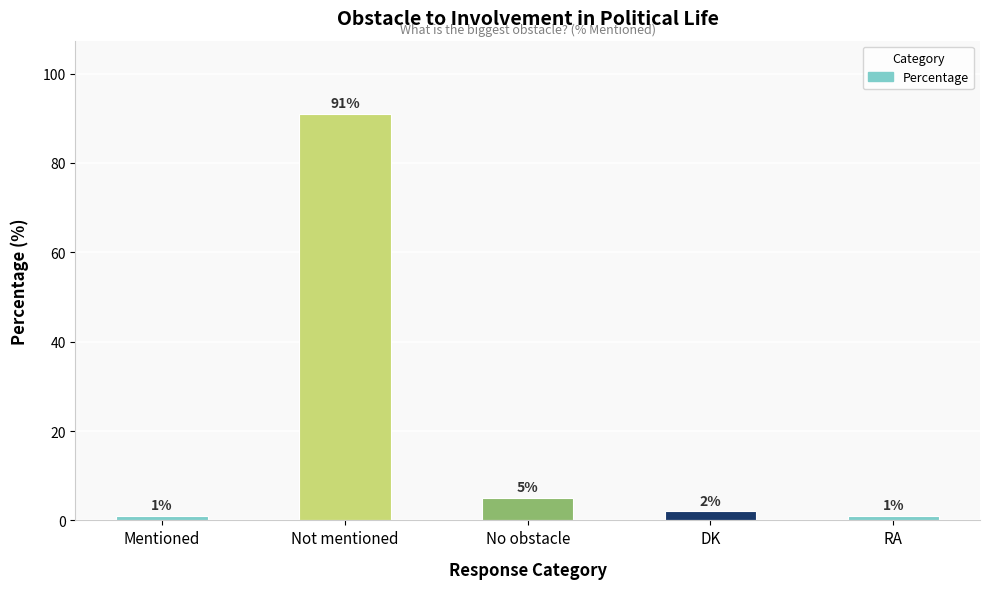

What is the sum of all values?

100